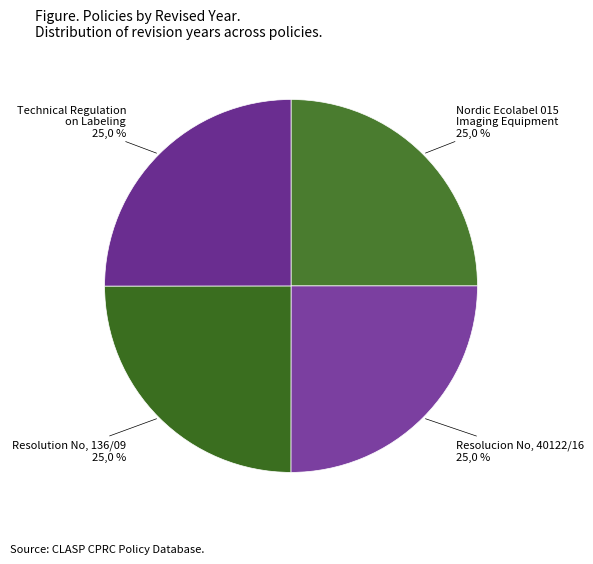

What percentage is NOT represented by Resolucion No. 40122/16?

75.0%